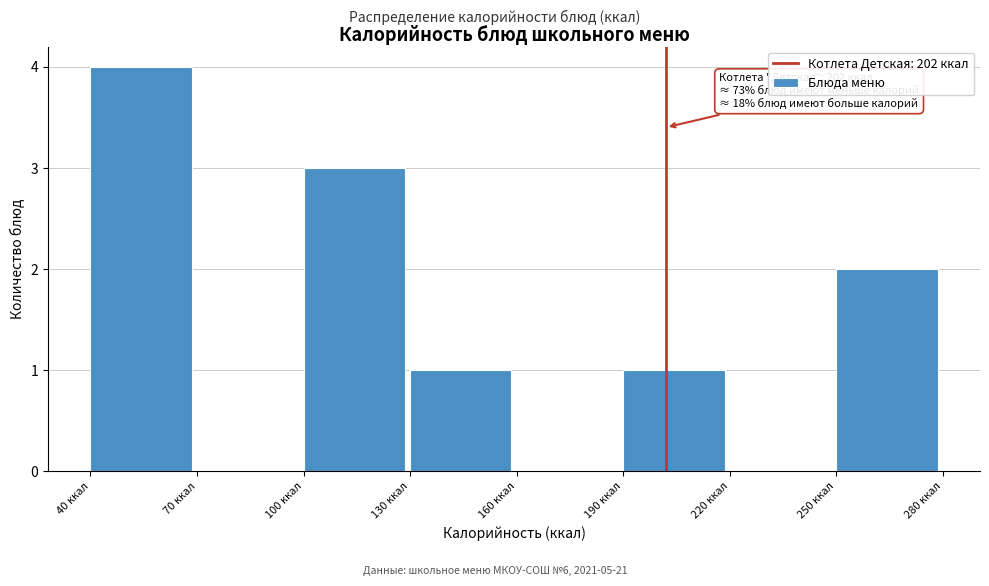

Over which range of the x-axis is the bar tallest?

40 to 70